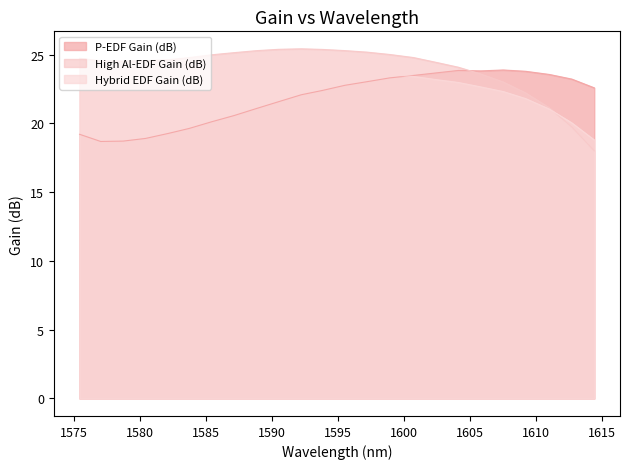

How many intersections are there between Hybrid EDF Gain (dB) and P-EDF Gain (dB)?

1